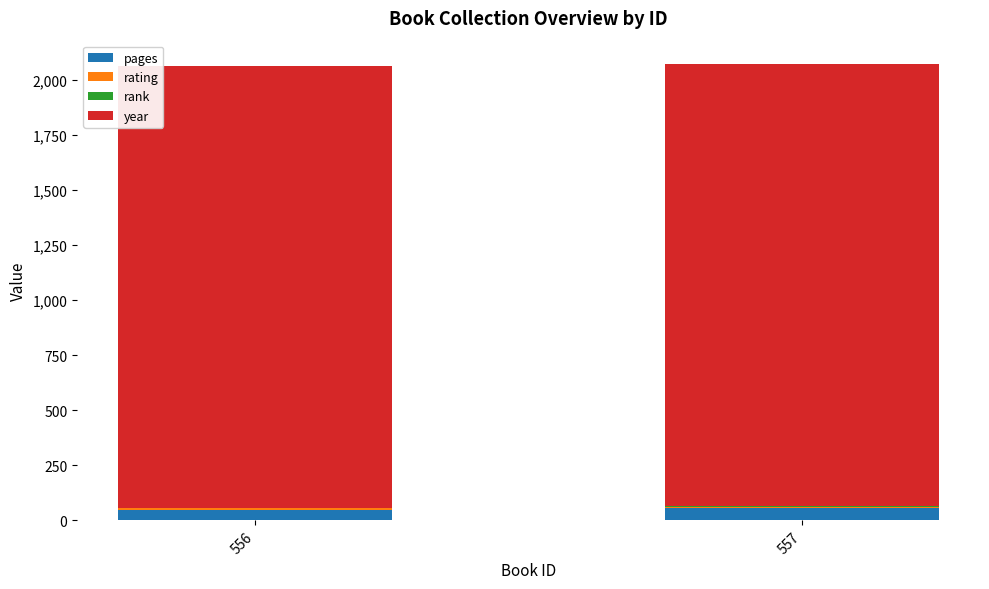

True or false: pages has a value of 55 at 557.

True